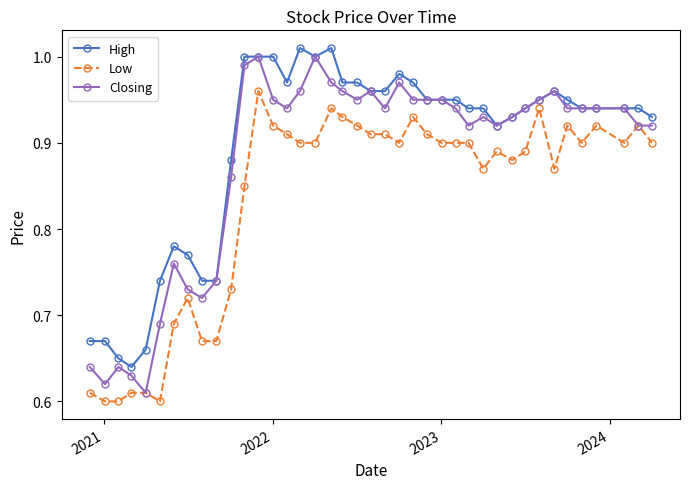

True or false: Low and High intersect in this chart.

False